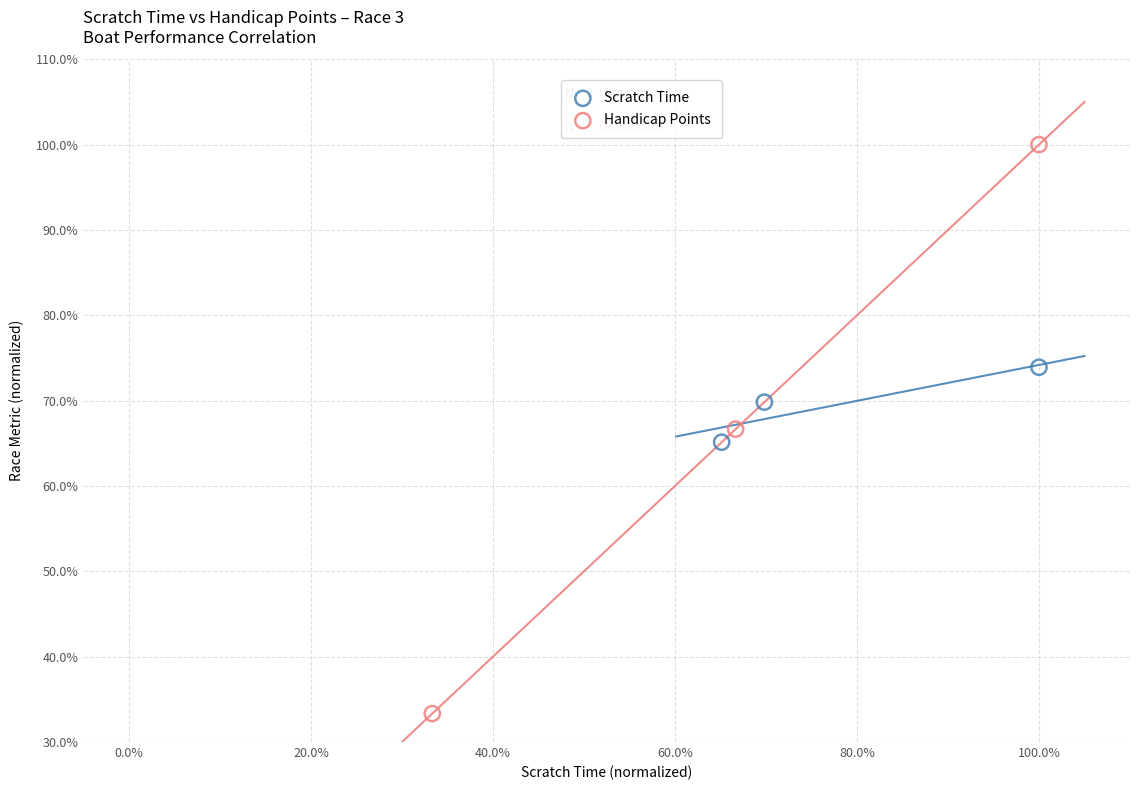

What are all the series names shown in the legend?

Scratch Time, Handicap Points